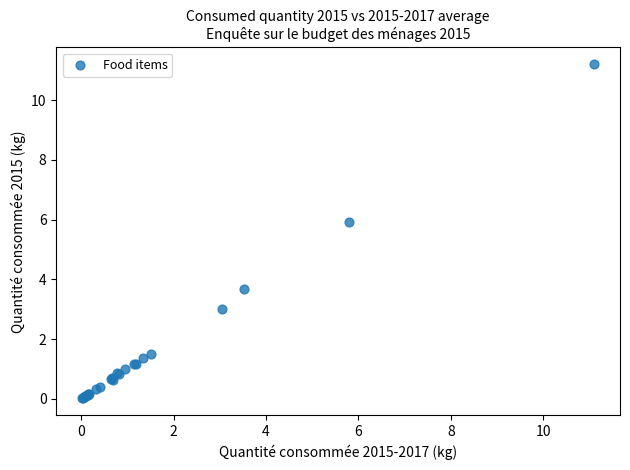

What Y value in the scatter plot is closest to 5?

5.9